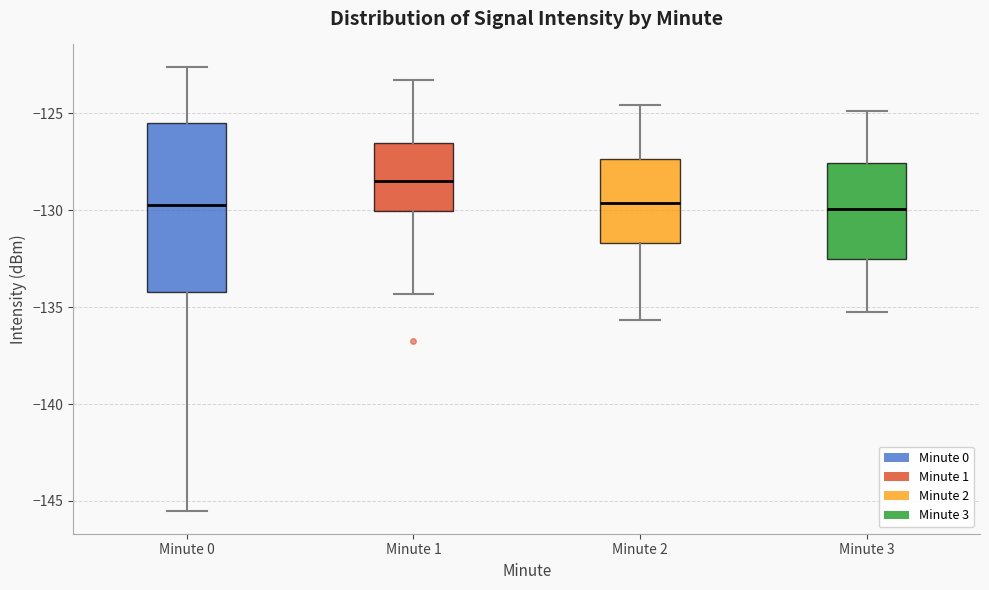

Reading left to right, transcribe this box plot: for each box, give where its median line is, the range the box spans, and where its two whiskers end, as read against the y-axis. The values are not printed on the chart, so give them approximately, as read against the axis.

Minute 0: median -129.5, box -134.0 to -125.5, whiskers -145.5 to -122.5
Minute 1: median -128.5, box -130.0 to -126.5, whiskers -134.5 to -123.5
Minute 2: median -129.5, box -131.5 to -127.5, whiskers -135.5 to -124.5
Minute 3: median -130.0, box -132.5 to -127.5, whiskers -135.5 to -125.0